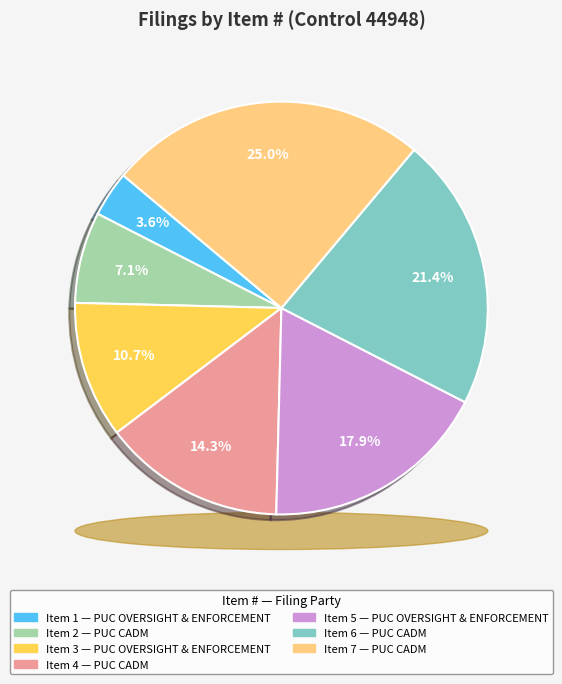

Does Item 4 account for over 50% of the chart?

No